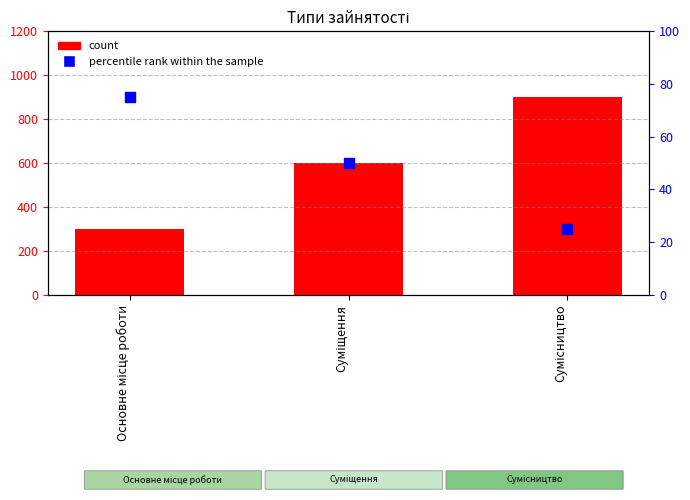

What are all the series names shown in the legend?

count, percentile rank within the sample